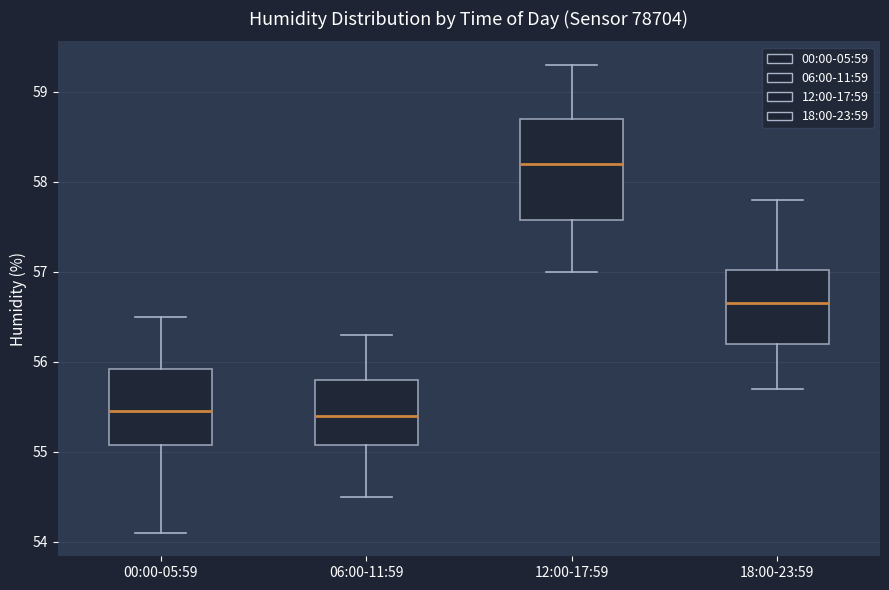

Comparing the boxes themselves (not the whiskers), which one is the tallest?

12:00-17:59